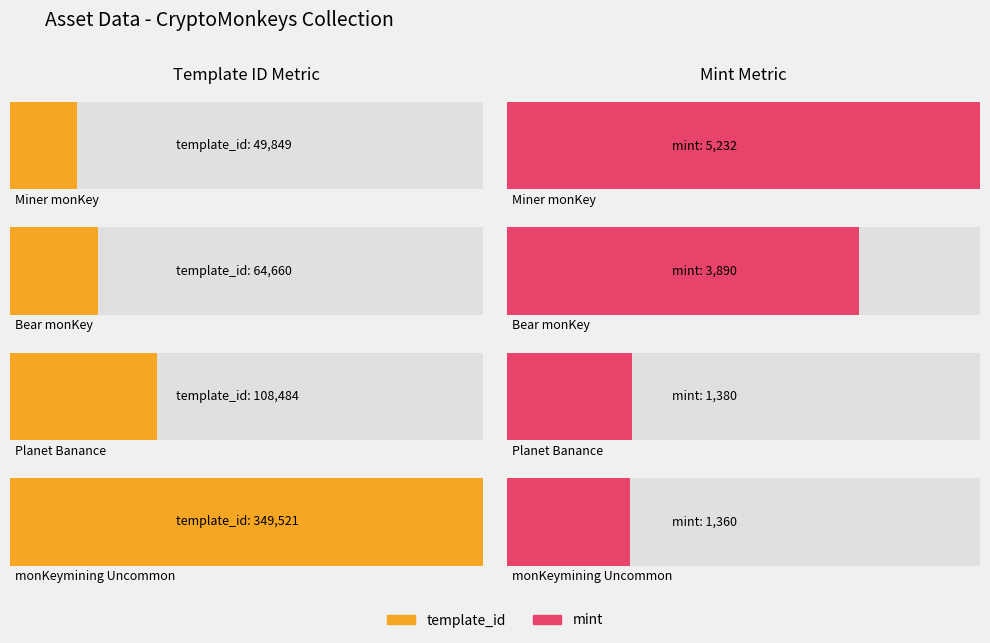

How many categories are shown in the chart?

4